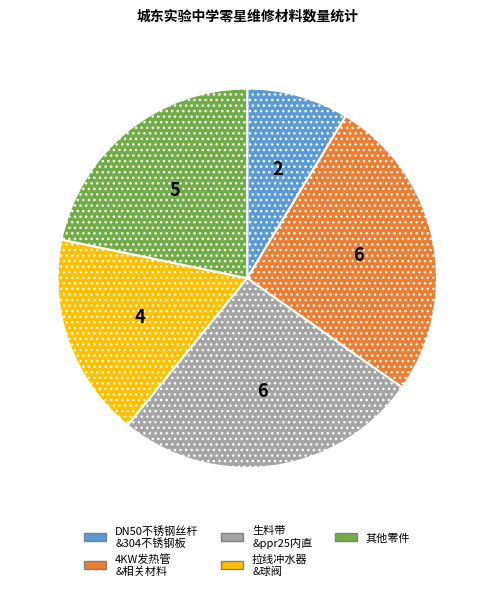

Is there any slice that represents more than half of the pie?

No